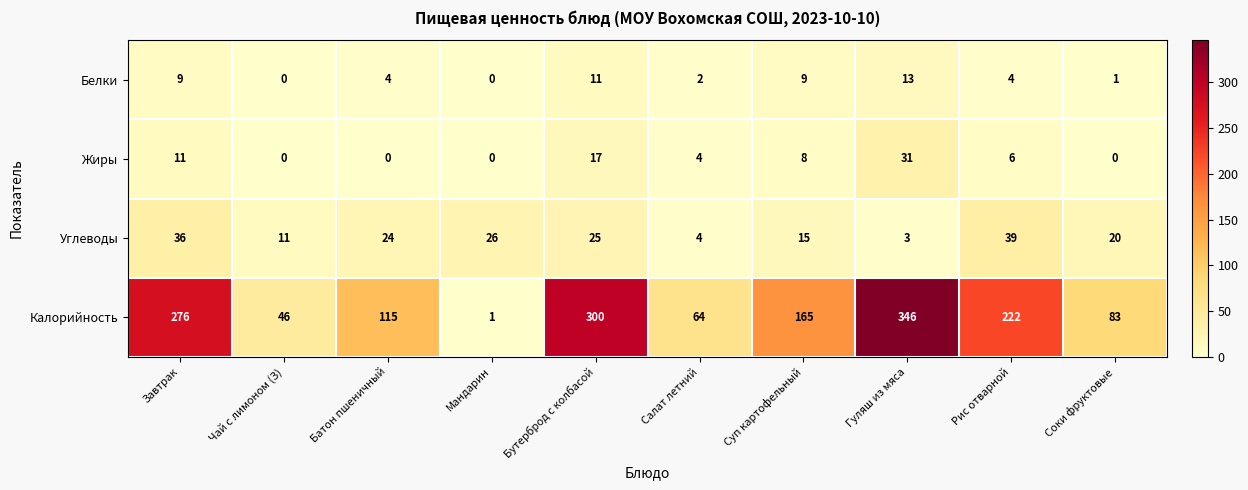

What is the greatest value displayed?

346